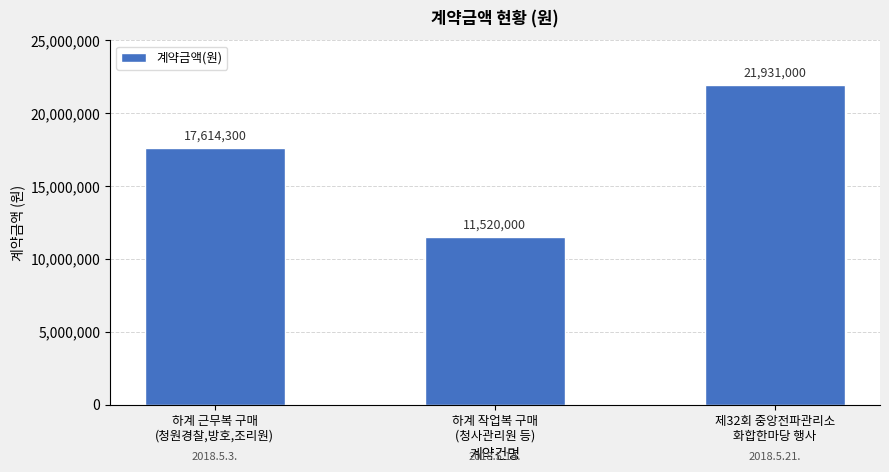

True or false: the data shows 11520000 at 하계 작업복 구매
(청사관리원 등).

True